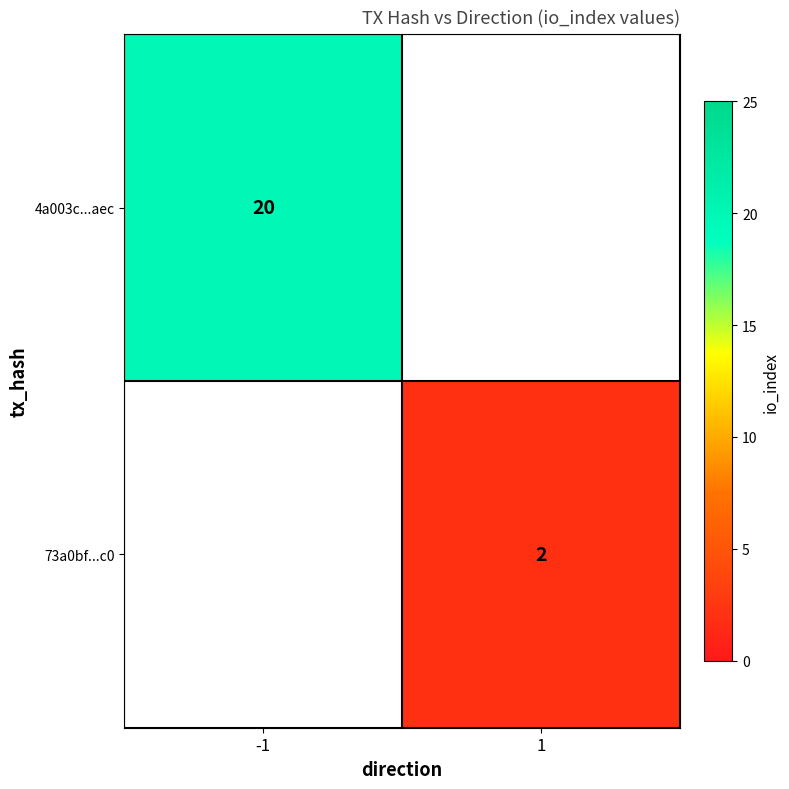

The 73a0bf...c0 series shows 2 at 1. True or false?

True